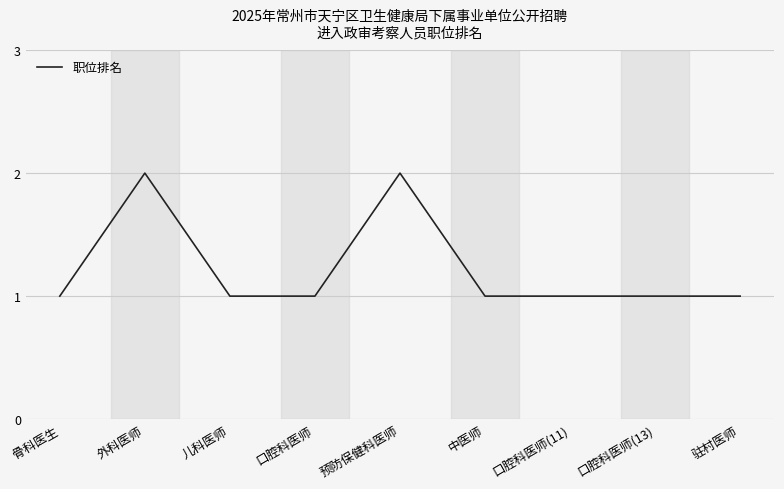

Reading left to right, list all the values displayed in this chart.

1	2	1	1	2	1	1	1	1